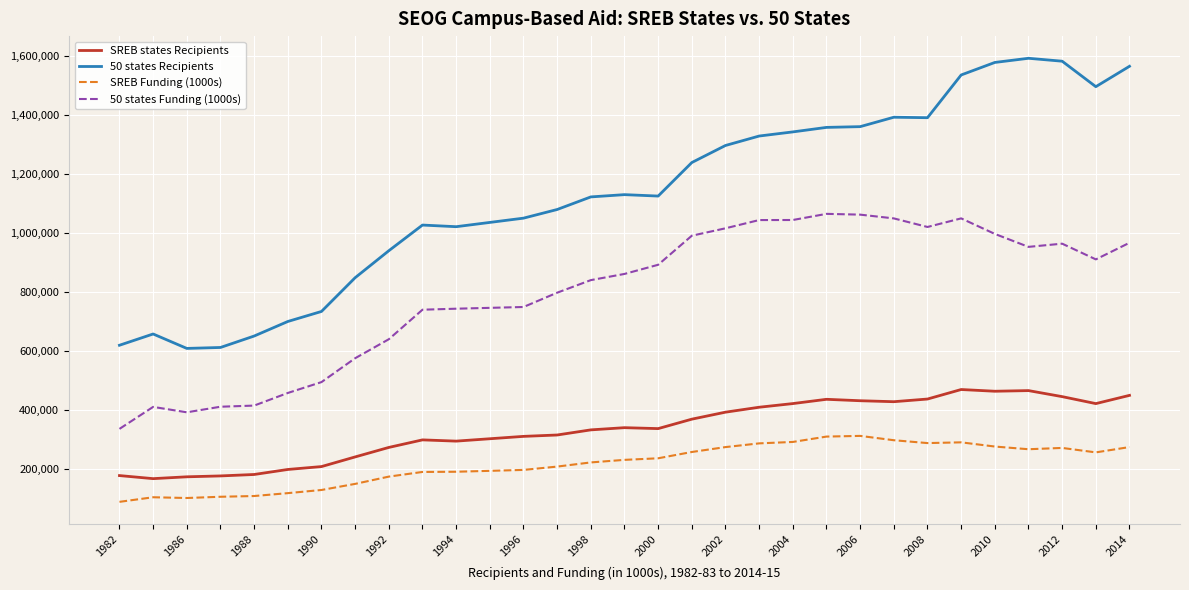

At how many categories does at least one series exceed 972716?

22